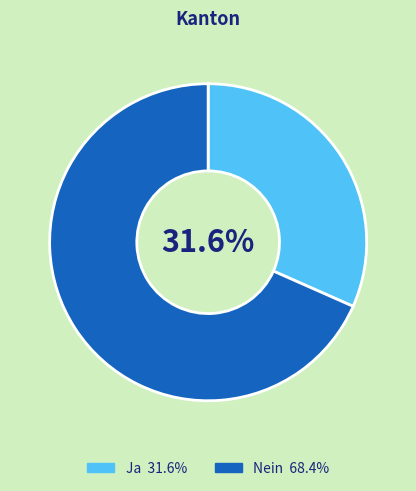

To the nearest percent, what is the average slice percentage?

50%